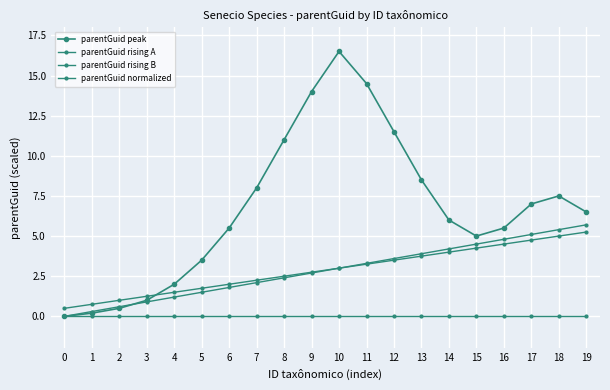

Reading left to right, list all the values displayed in this chart.

parentGuid peak: 0.0	0.2	0.5	1.0	2.0	3.5	5.5	8.0	11.0	14.0	16.5	14.5	11.5	8.5	6.0	5.0	5.5	7.0	7.5	6.5
parentGuid rising A: 0.0	0.3	0.6	0.9	1.2	1.5	1.8	2.1	2.4	2.7	3.0	3.3	3.6	3.9	4.2	4.5	4.8	5.1	5.4	5.7
parentGuid rising B: 0.5	0.8	1.0	1.2	1.5	1.8	2.0	2.2	2.5	2.8	3.0	3.2	3.5	3.8	4.0	4.2	4.5	4.8	5.0	5.2
parentGuid normalized: 0.0	0.0	0.0	0.0	0.0	0.0	0.0	0.0	0.0	0.0	0.0	0.0	0.0	0.0	0.0	0.0	0.0	0.0	0.0	0.0